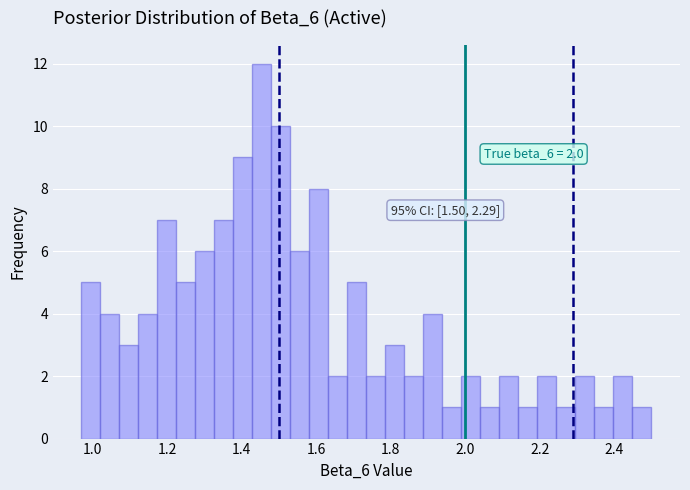

Around what value on the x-axis is the tallest bar? Give the approximate position of its centre, as read against the axis.

1.46